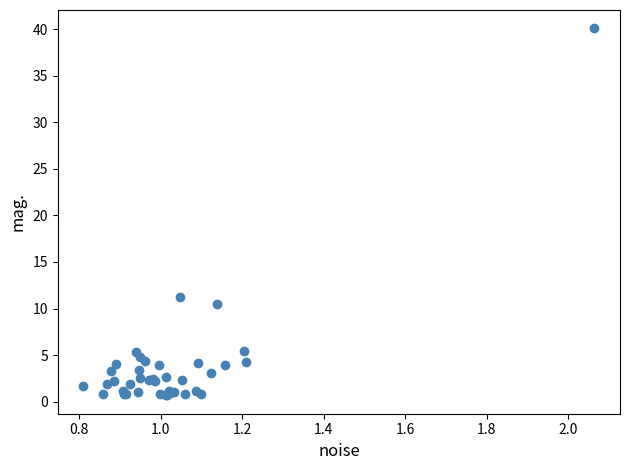

What Y value in the scatter plot is closest to 20?

11.2